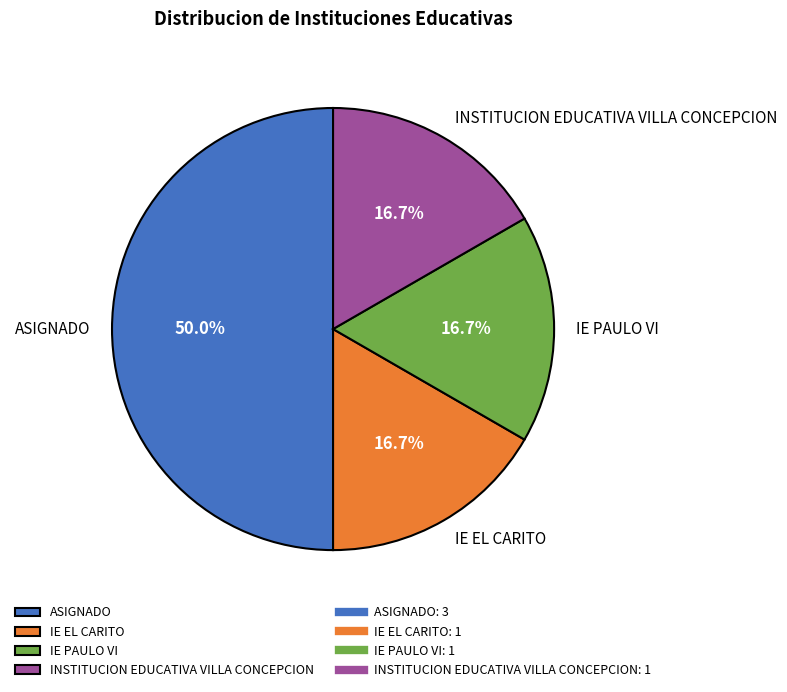

To the nearest percent, what is the combined percentage of INSTITUCION EDUCATIVA VILLA CONCEPCION and IE EL CARITO?

33%